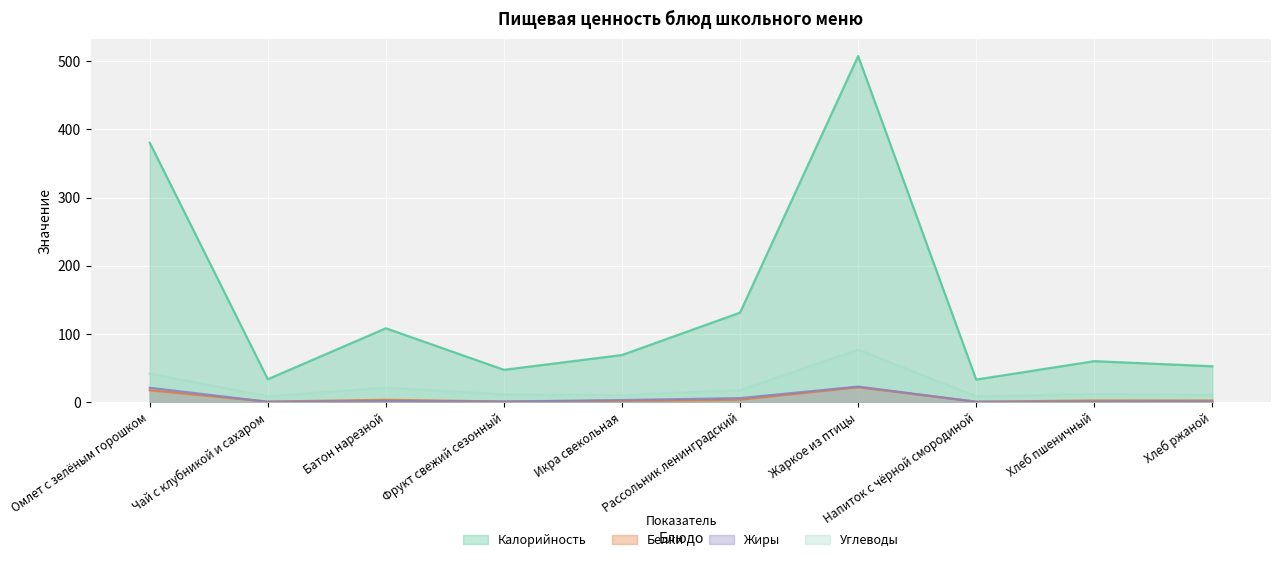

Reading left to right, transcribe all the data shown in this chart.

Калорийность: Омлет с зелёным горошком=380.4	Чай с клубникой и сахаром=33.2	Батон нарезной=108.0	Фрукт свежий сезонный=47.0	Икра свекольная=68.7	Рассольник ленинградский=131.0	Жаркое из птицы=507.8	Напиток с чёрной смородиной=32.7	Хлеб пшеничный=59.7	Хлеб ржаной=52.2
Белки: Омлет с зелёным горошком=17.0	Чай с клубникой и сахаром=0.3	Батон нарезной=3.0	Фрукт свежий сезонный=0.4	Икра свекольная=1.5	Рассольник ленинградский=3.2	Жаркое из птицы=21.5	Напиток с чёрной смородиной=0.1	Хлеб пшеничный=2.0	Хлеб ржаной=2.0
Жиры: Омлет с зелёным горошком=20.7	Чай с клубникой и сахаром=0.0	Батон нарезной=1.0	Фрукт свежий сезонный=0.4	Икра свекольная=2.6	Рассольник ленинградский=5.5	Жаркое из птицы=22.4	Напиток с чёрной смородиной=0.1	Хлеб пшеничный=0.3	Хлеб ржаной=0.4
Углеводы: Омлет с зелёным горошком=41.4	Чай с клубникой и сахаром=8.1	Батон нарезной=20.8	Фрукт свежий сезонный=10.8	Икра свекольная=9.9	Рассольник ленинградский=17.1	Жаркое из птицы=76.7	Напиток с чёрной смородиной=8.0	Хлеб пшеничный=11.4	Хлеб ржаной=10.0